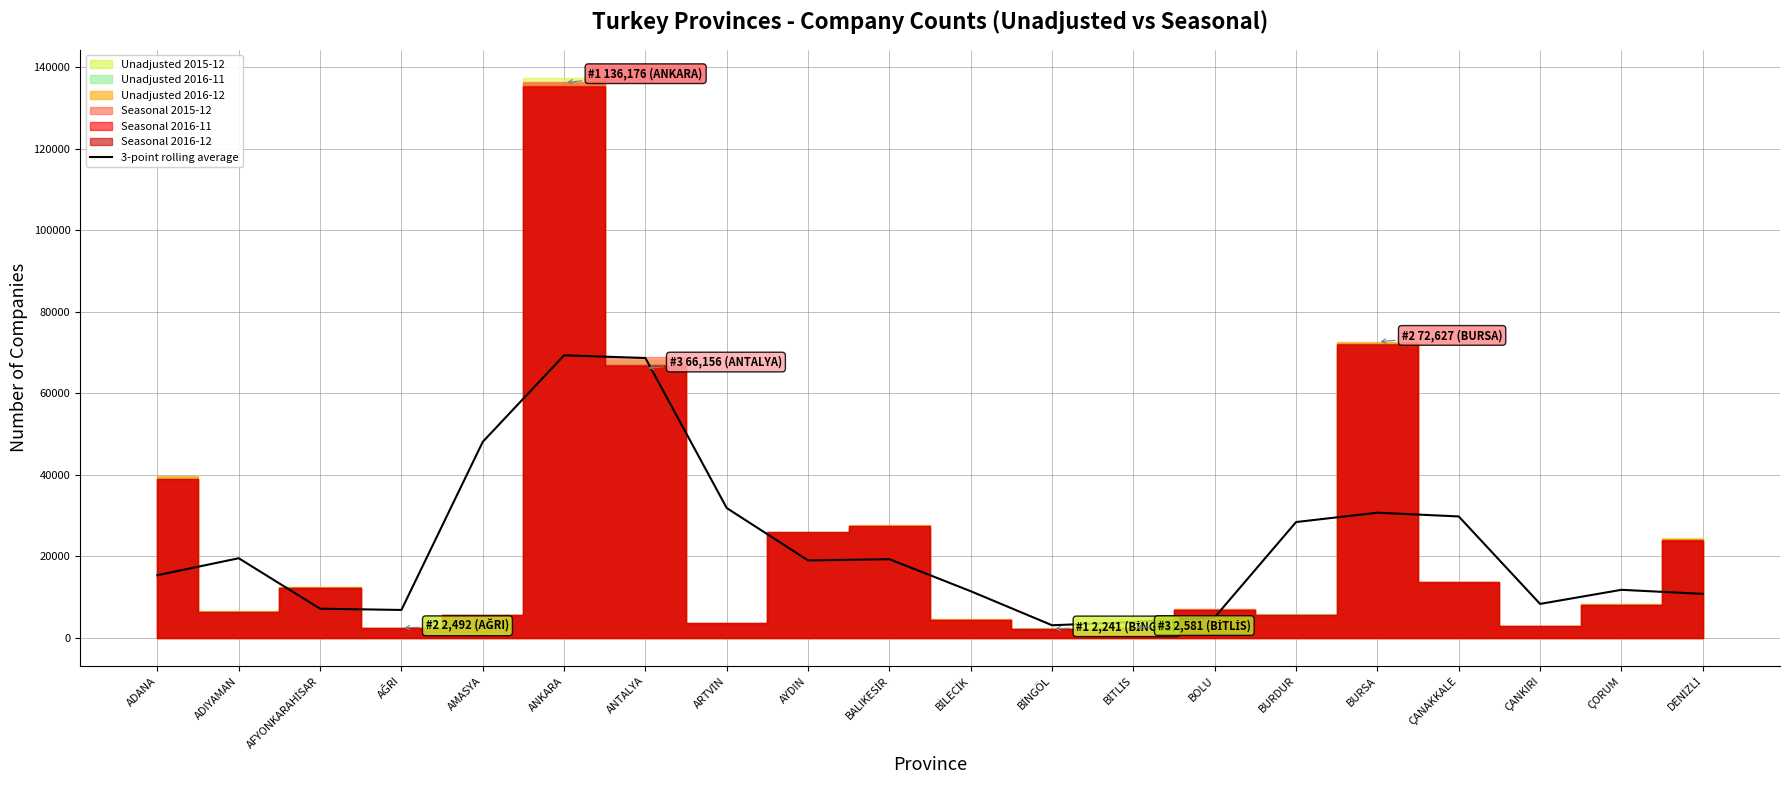

Which label corresponds to the largest value in the chart?

ANKARA